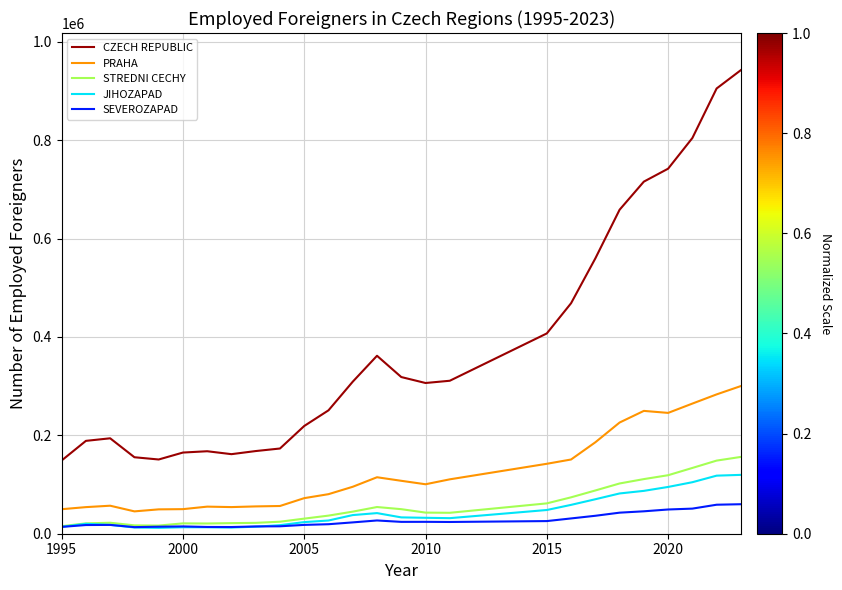

True or false: CZECH REPUBLIC and STREDNI CECHY cross at least once.

False